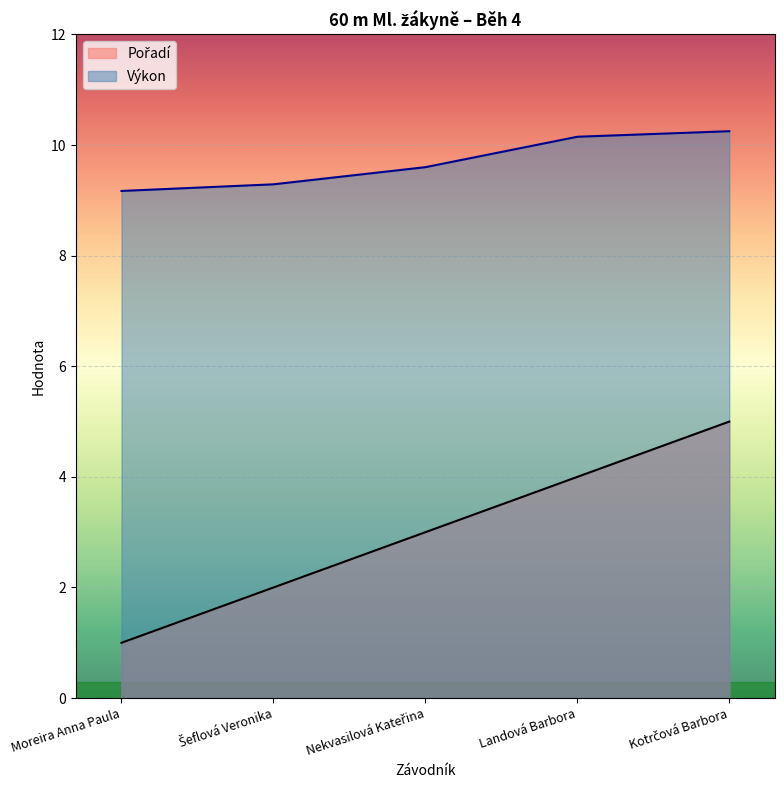

What is the minimum value shown in the chart?

1.0